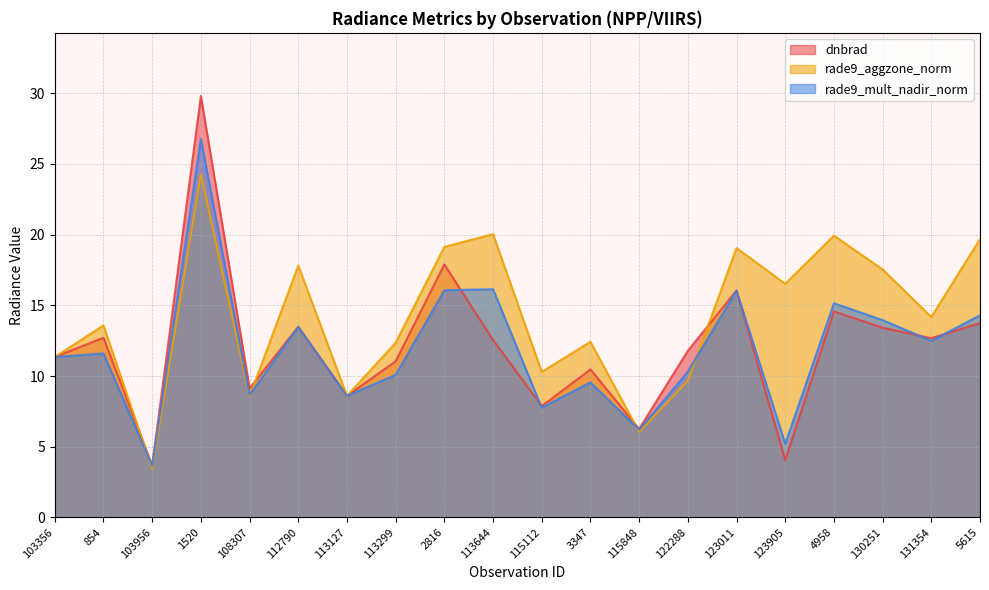

What is the difference between the second highest and second lowest values in the rade9_aggzone_norm series?

14.0